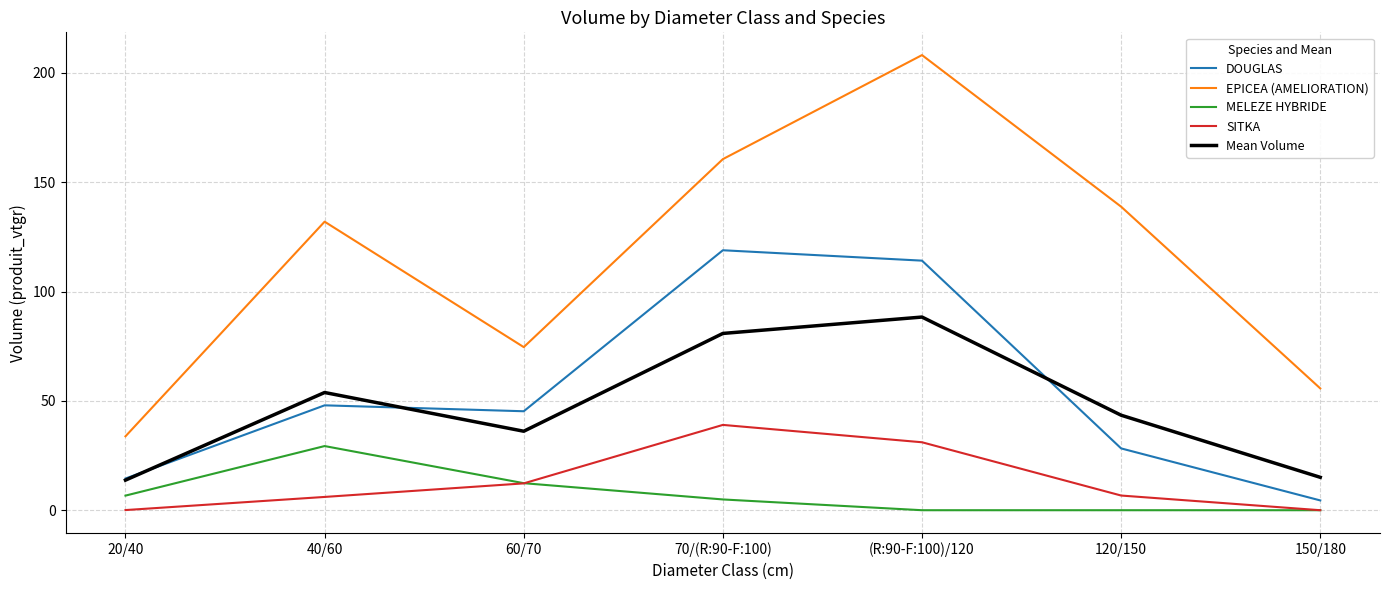

How many categories are shown in the chart?

7